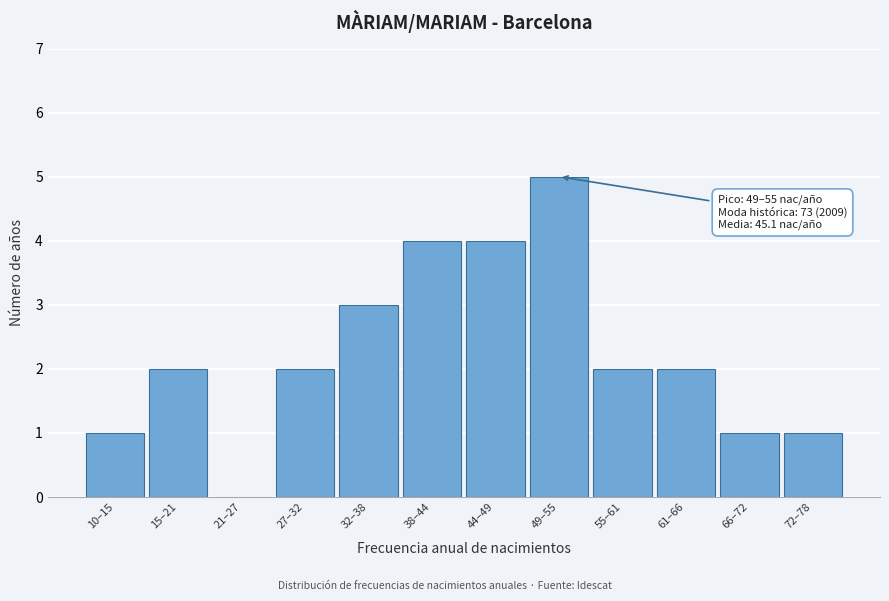

Reading left to right, transcribe all the data shown in this chart.

10–15=1	15–21=2	21–27=0	27–32=2	32–38=3	38–44=4	44–49=4	49–55=5	55–61=2	61–66=2	66–72=1	72–78=1